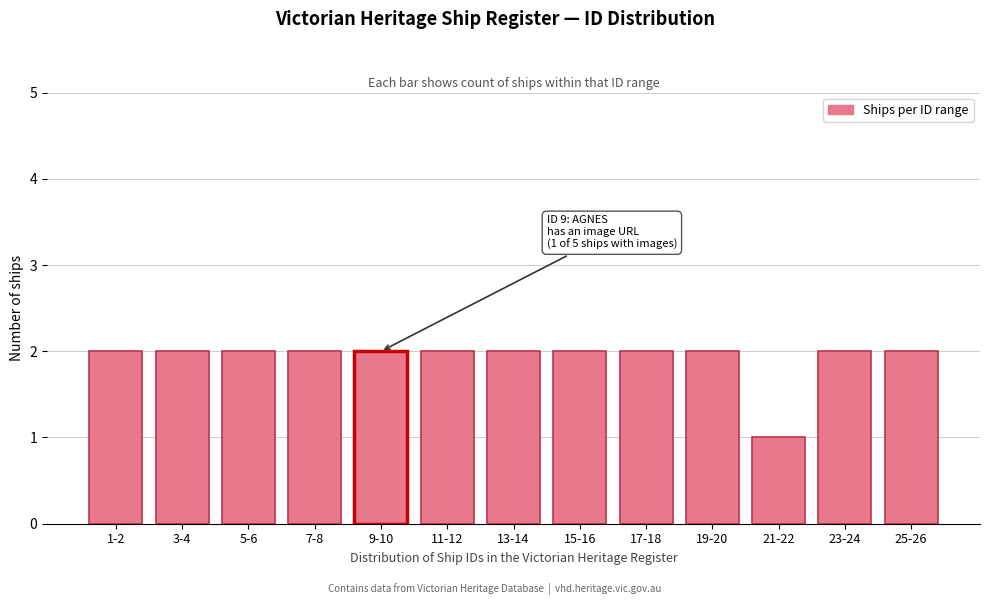

Reading right to left, extract all data points from this chart.

2	2	1	2	2	2	2	2	2	2	2	2	2